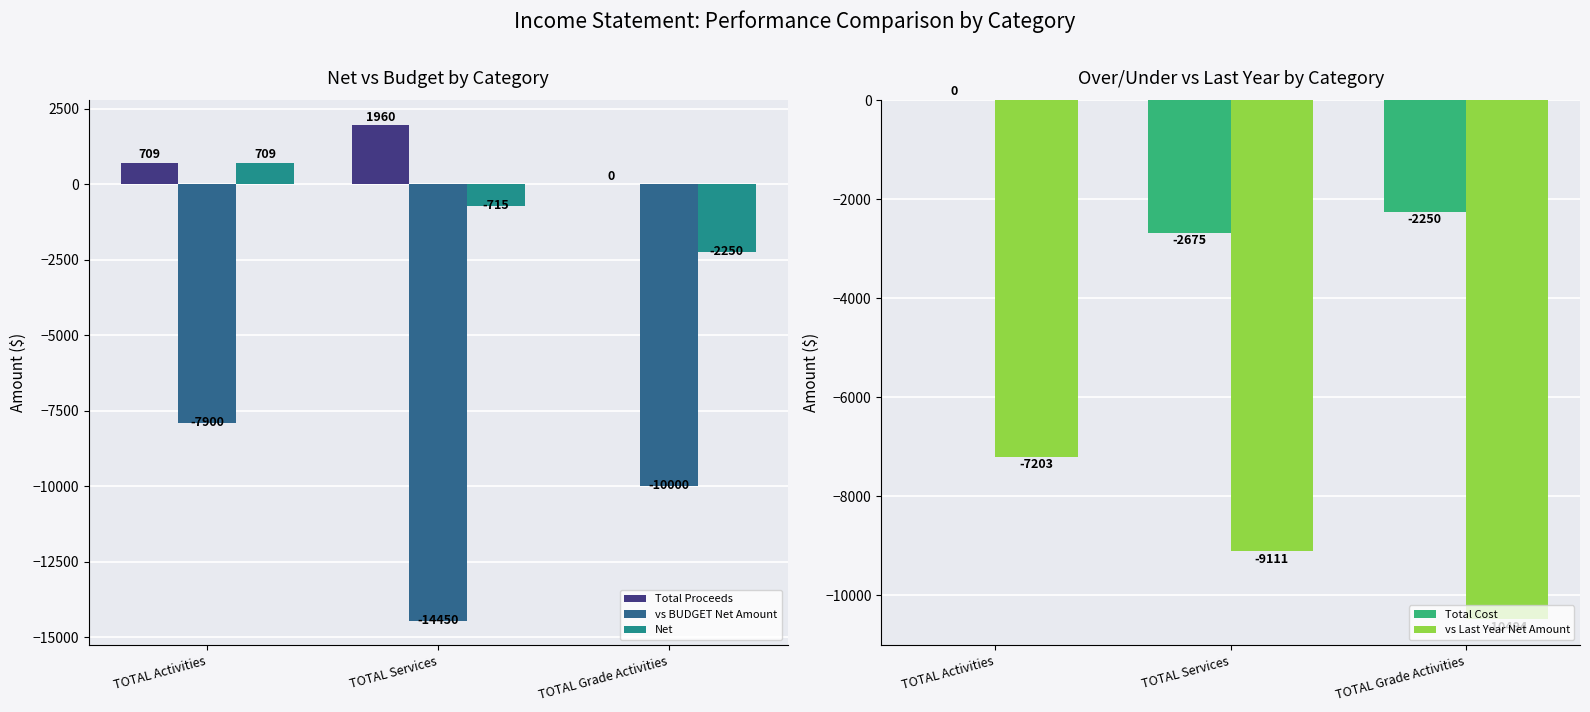

Reading left to right, list all the values displayed in this chart.

Total Proceeds: 709.2	1960.2	0.0
vs BUDGET Net Amount: -7900.0	-14450.0	-10000.0
Net: 709.2	-714.9	-2250.0
Total Cost: 0.0	-2675.1	-2250.0
vs Last Year Net Amount: -7202.5	-9111.3	-10493.5